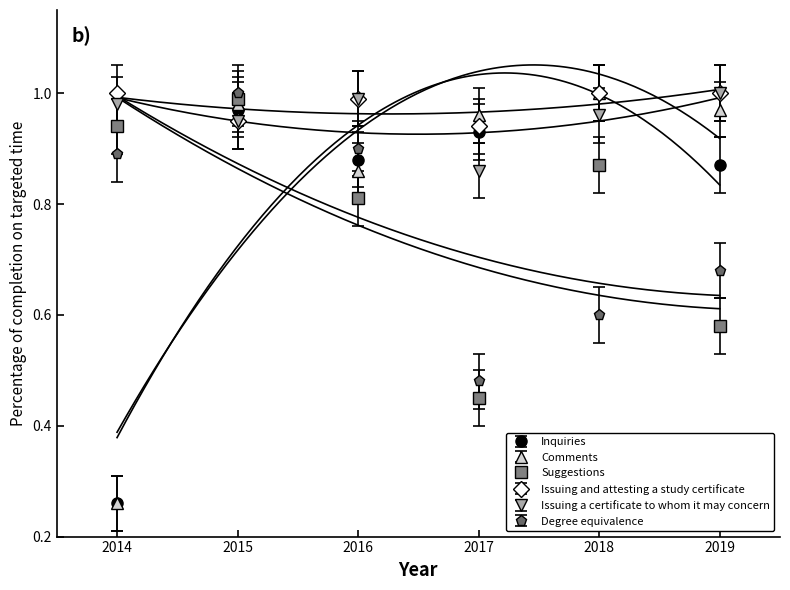

Between 2015 and 2014, which is larger?

2015